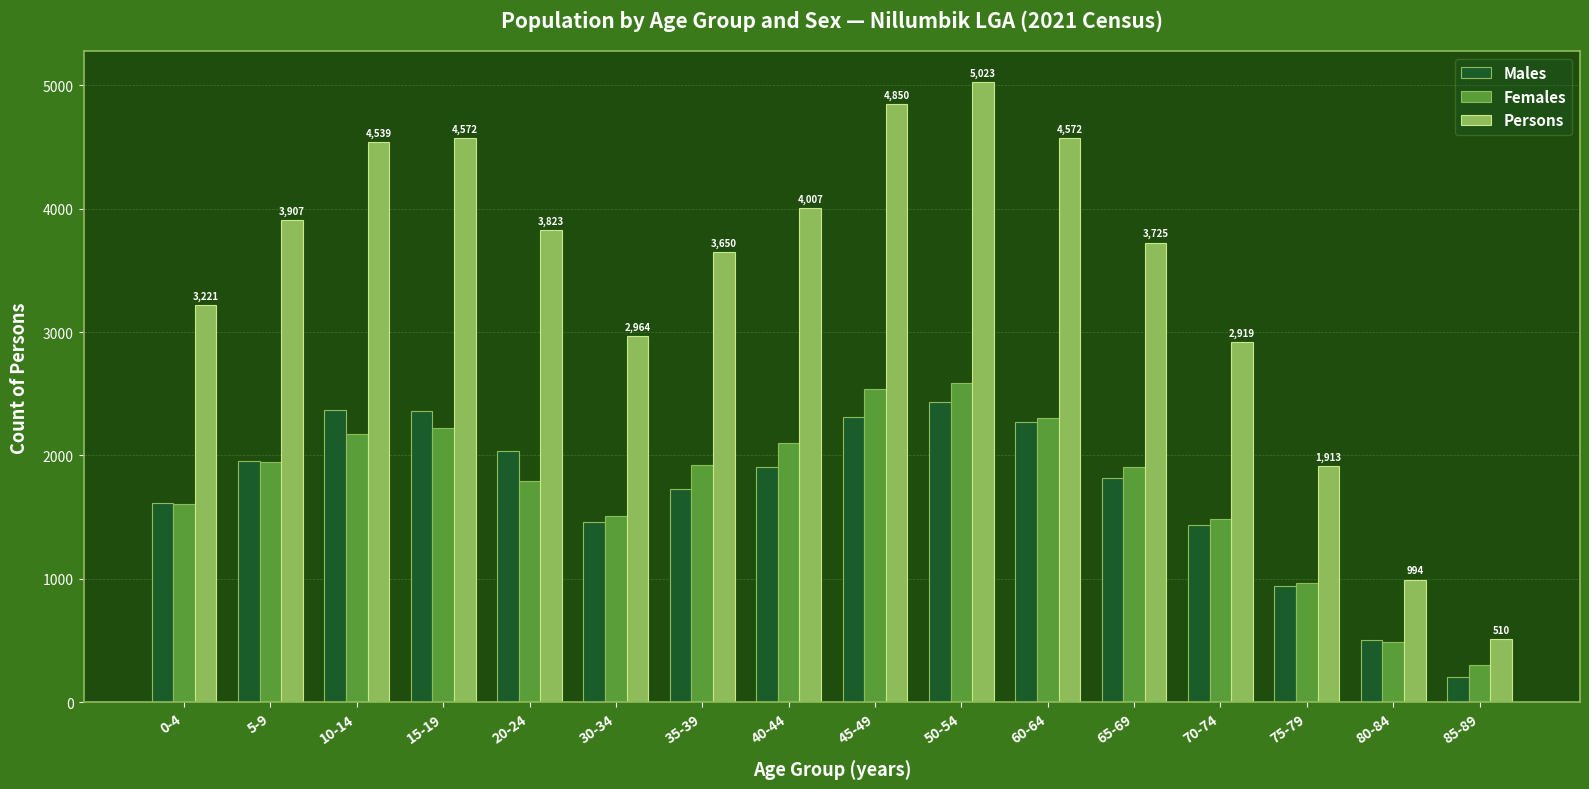

At which category does the chart reach its peak across all series?

50-54